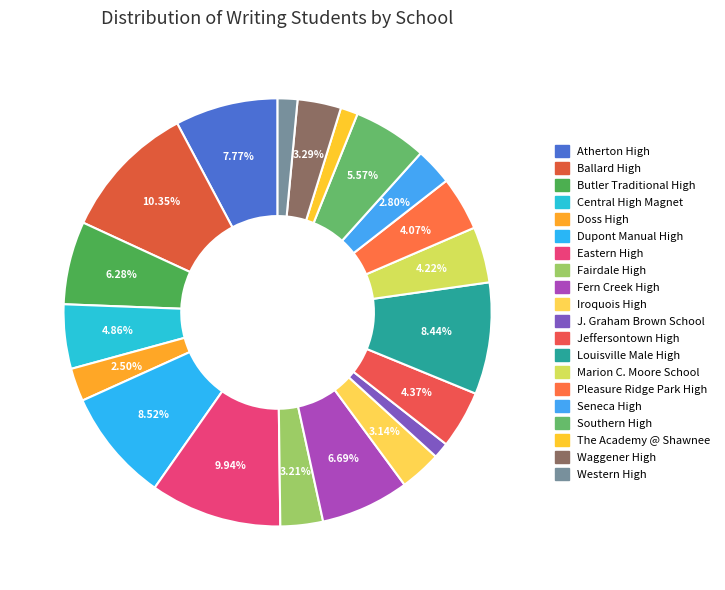

Combined, what portion of the pie is Waggener High and Marion C. Moore School?

7.5%